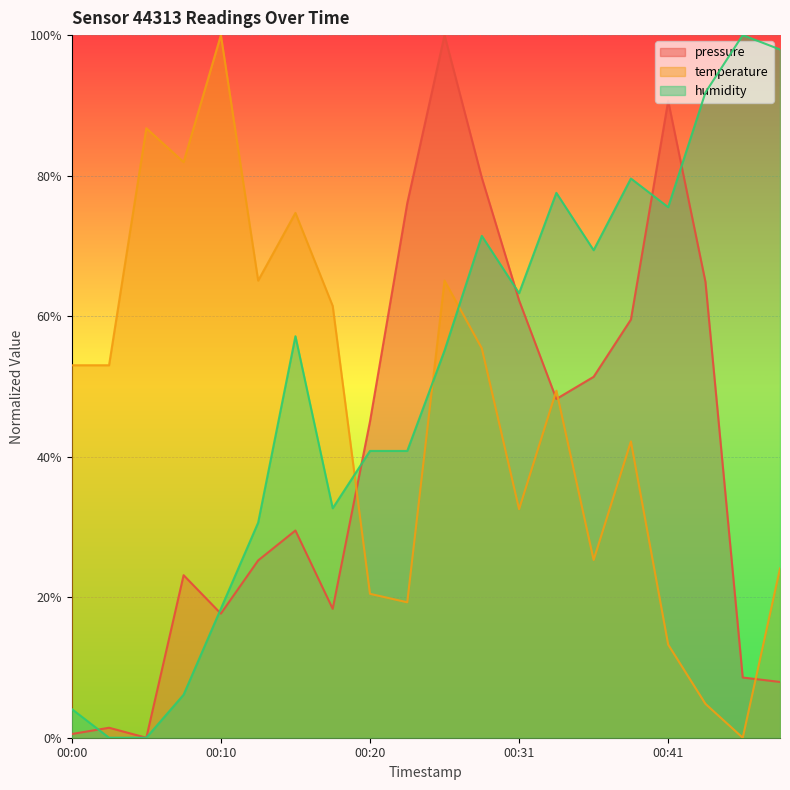

Reading left to right, what are all the values shown in this chart?

pressure: 0.0	0.0	0.0	0.2	0.2	0.3	0.3	0.2	0.5	0.8	1.0	0.8	0.6	0.5	0.5	0.6	0.9	0.6	0.1	0.1
temperature: 0.5	0.5	0.9	0.8	1.0	0.7	0.7	0.6	0.2	0.2	0.7	0.6	0.3	0.5	0.3	0.4	0.1	0.0	0.0	0.2
humidity: 0.0	0.0	0.0	0.1	0.2	0.3	0.6	0.3	0.4	0.4	0.6	0.7	0.6	0.8	0.7	0.8	0.8	0.9	1.0	1.0